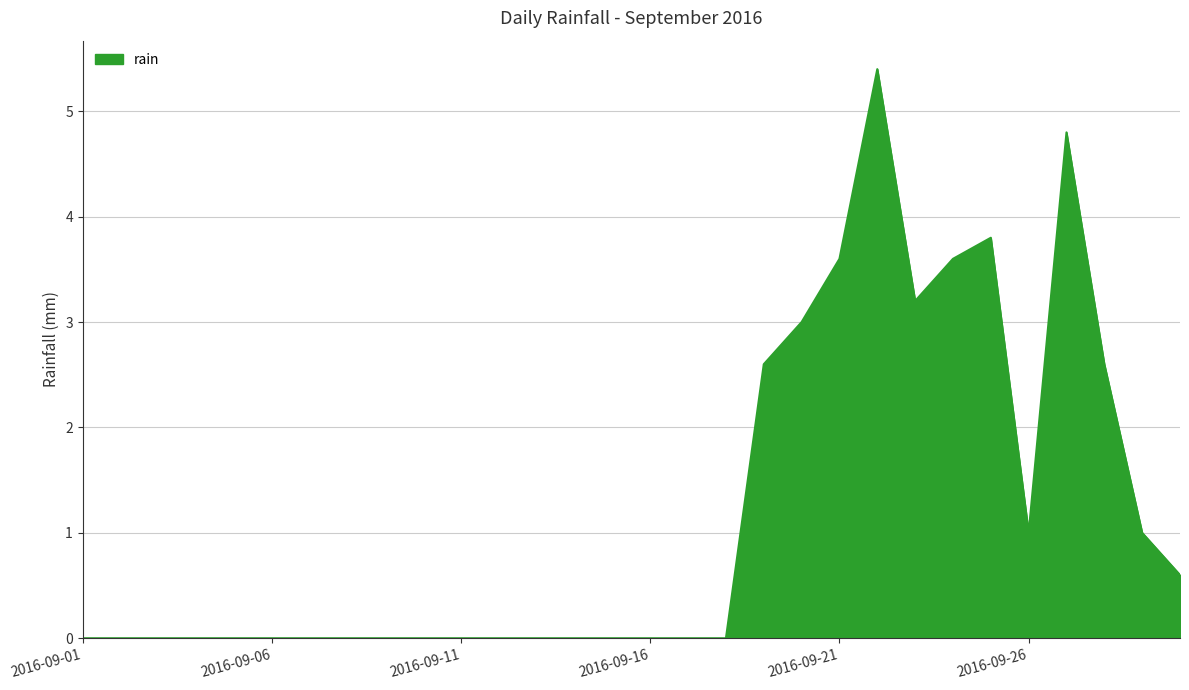

What is the greatest value displayed?

5.4